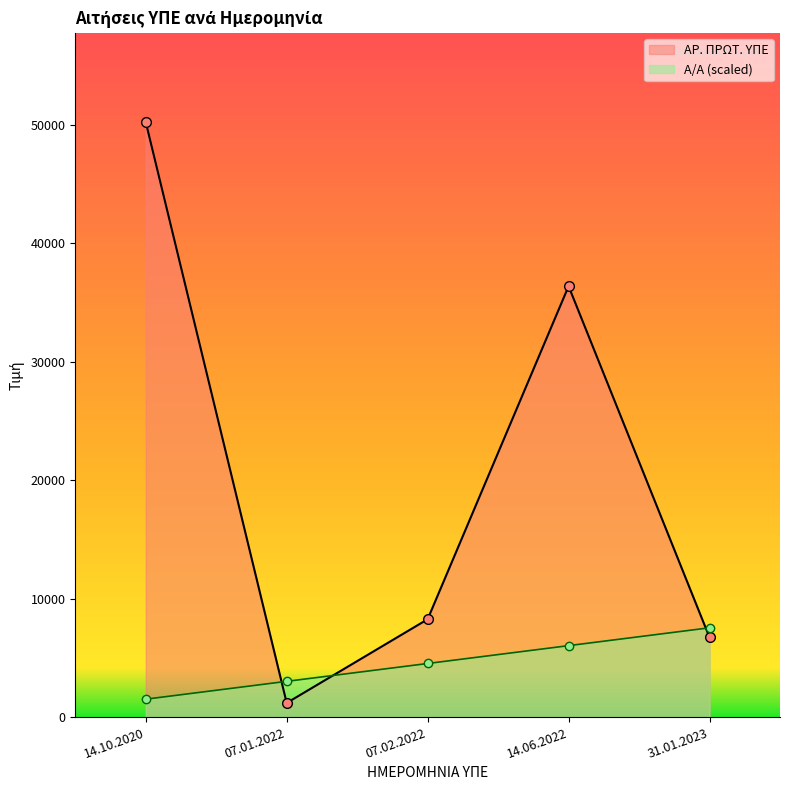

What is the difference between the Α/Α values at 14.10.2020 and 31.01.2023?

6029.8